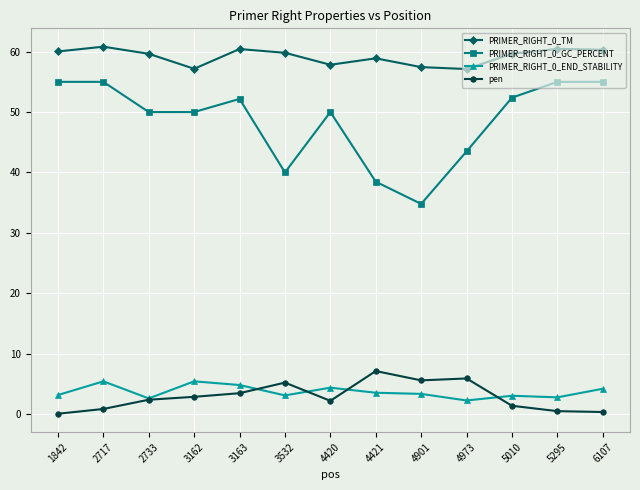

True or false: PRIMER_RIGHT_0_END_STABILITY and PRIMER_RIGHT_0_TM cross at least once.

False